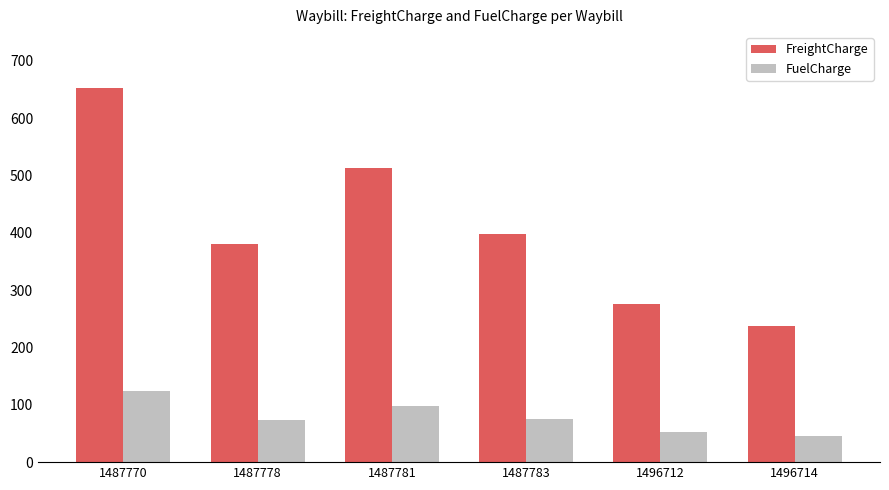

How many groups of bars are there?

6